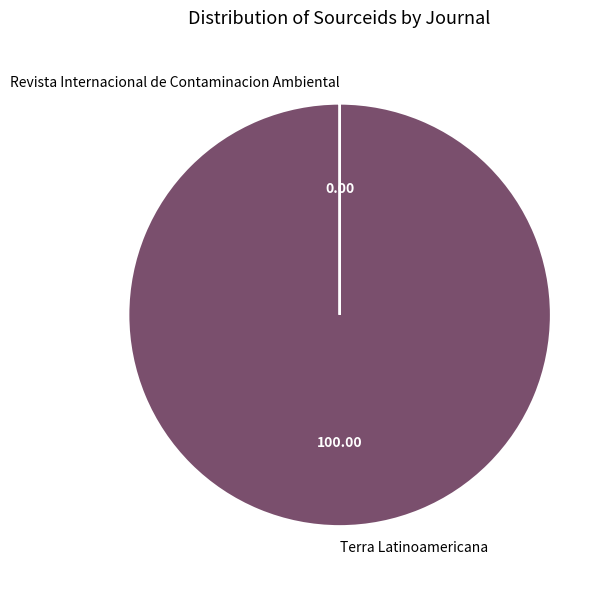

Which slice is the largest?

Terra Latinoamericana